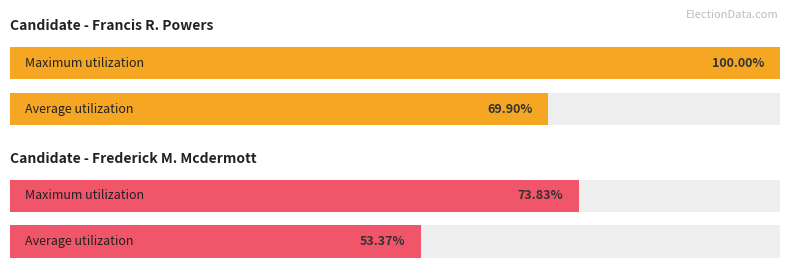

What are all the series names shown in the legend?

Francis R. Powers, Frederick M. Mcdermott